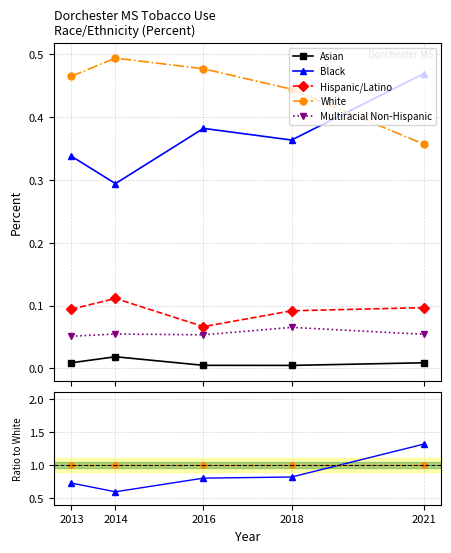

Which series has the largest total across all categories?

White